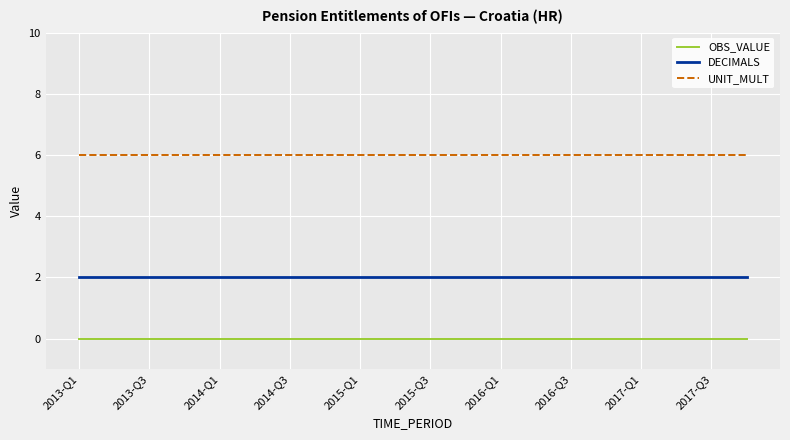

Which series has the largest total across all categories?

UNIT_MULT